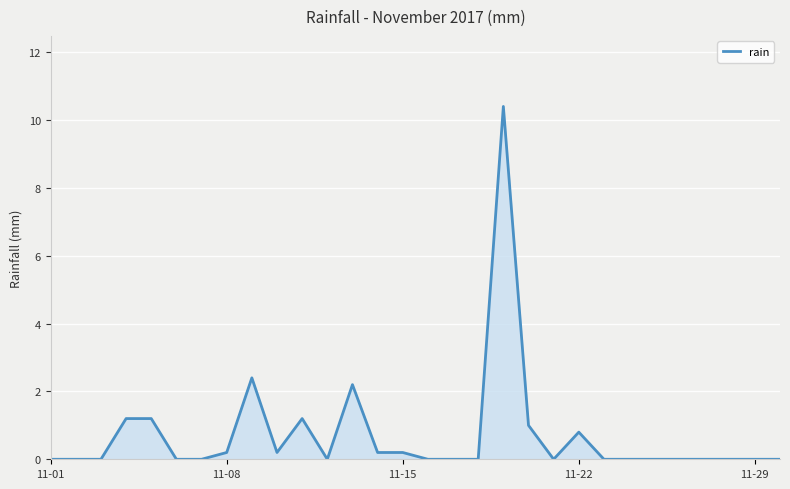

What is the greatest value displayed?

10.4